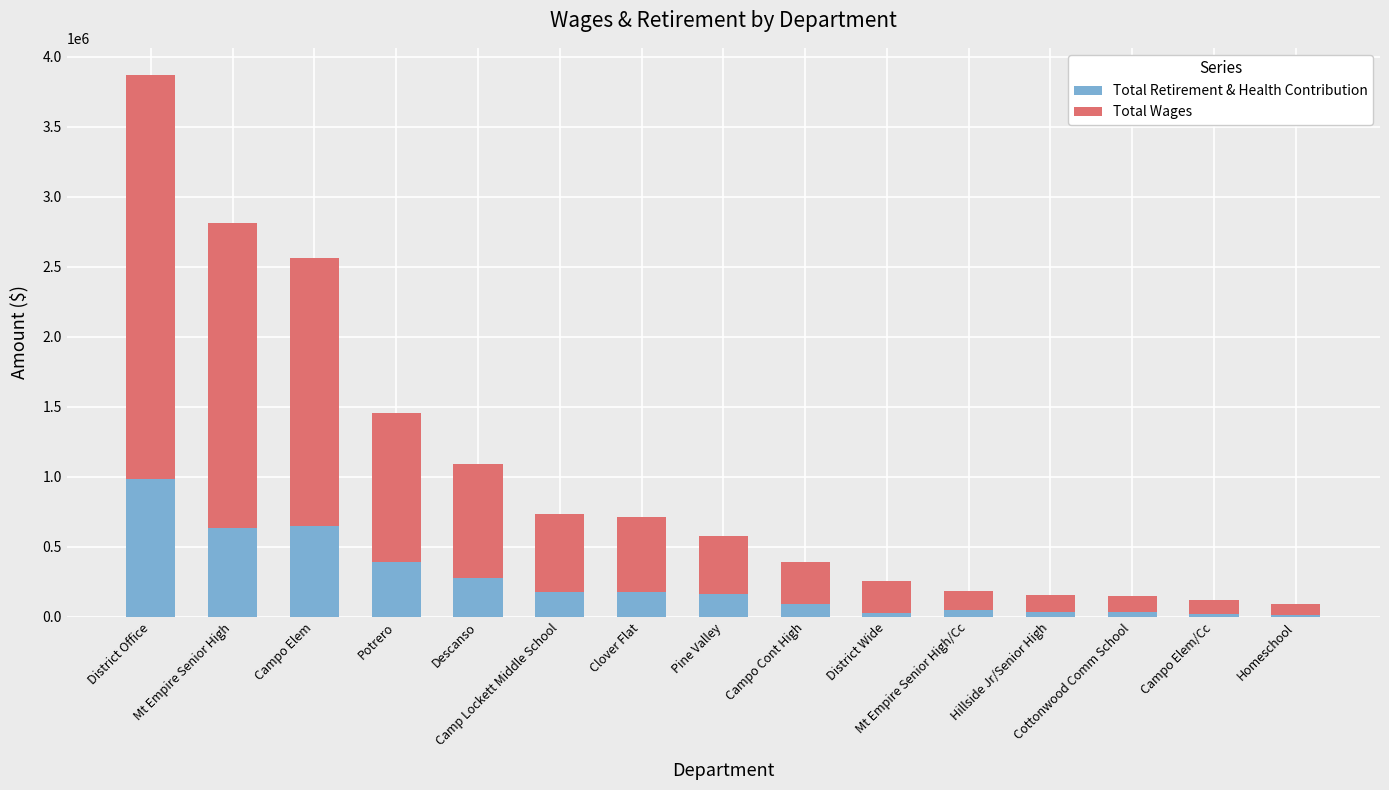

What are all the series names shown in the legend?

Total Retirement & Health Contribution, Total Wages